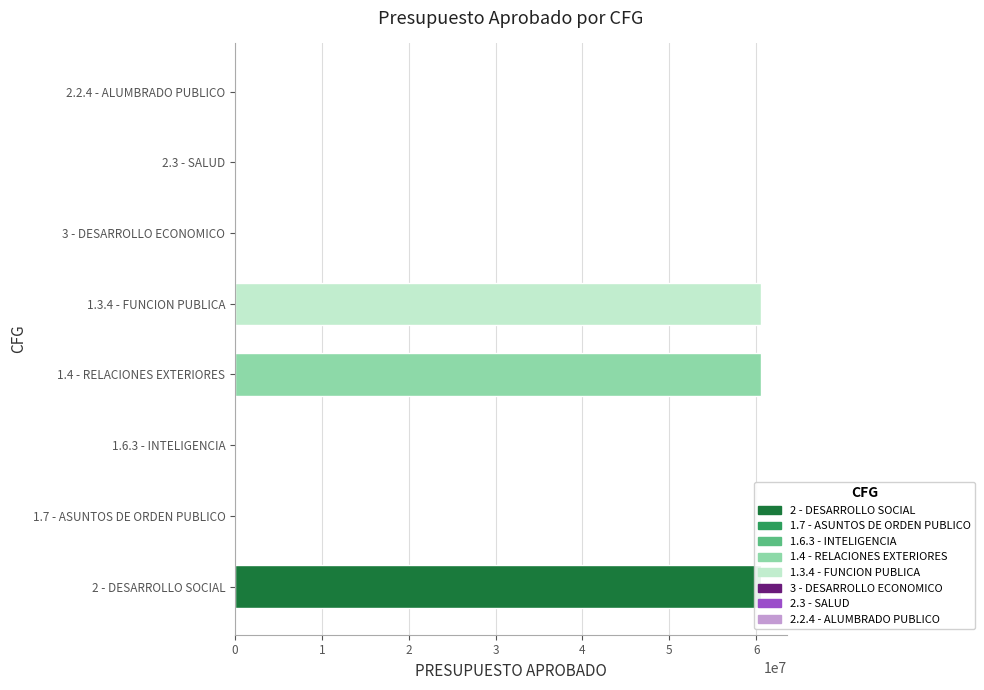

Is it true that the value at 1.4 - RELACIONES EXTERIORES is 101432671.1?

False